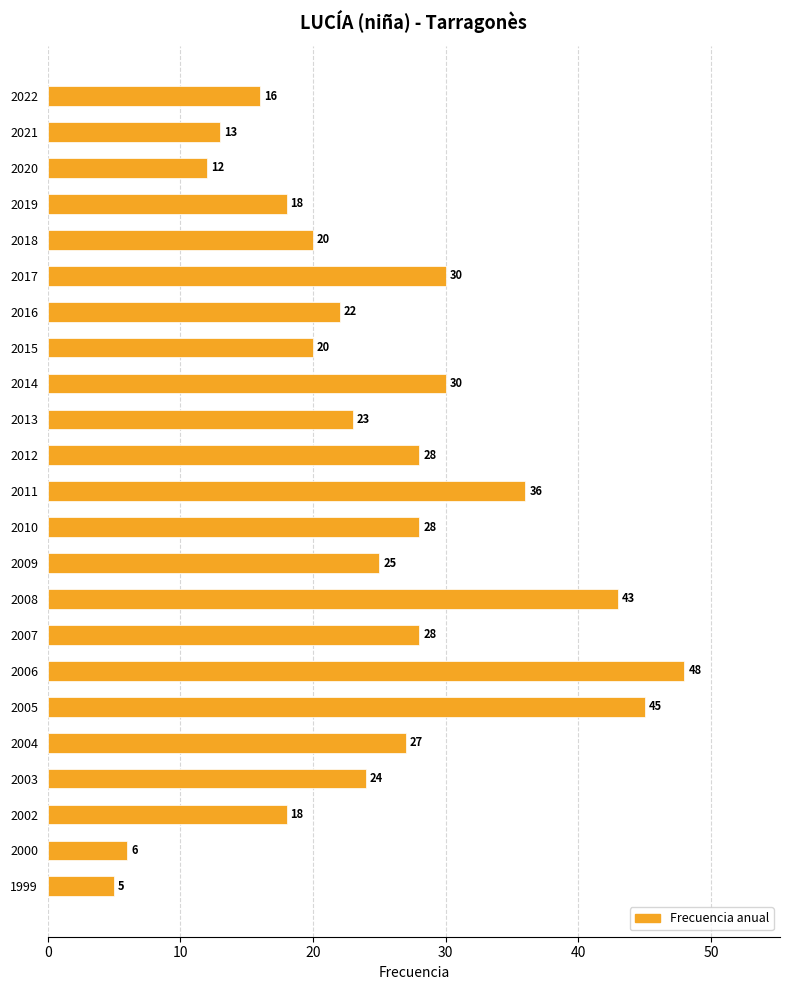

What is the change in value from 2008 to 2007?

-15